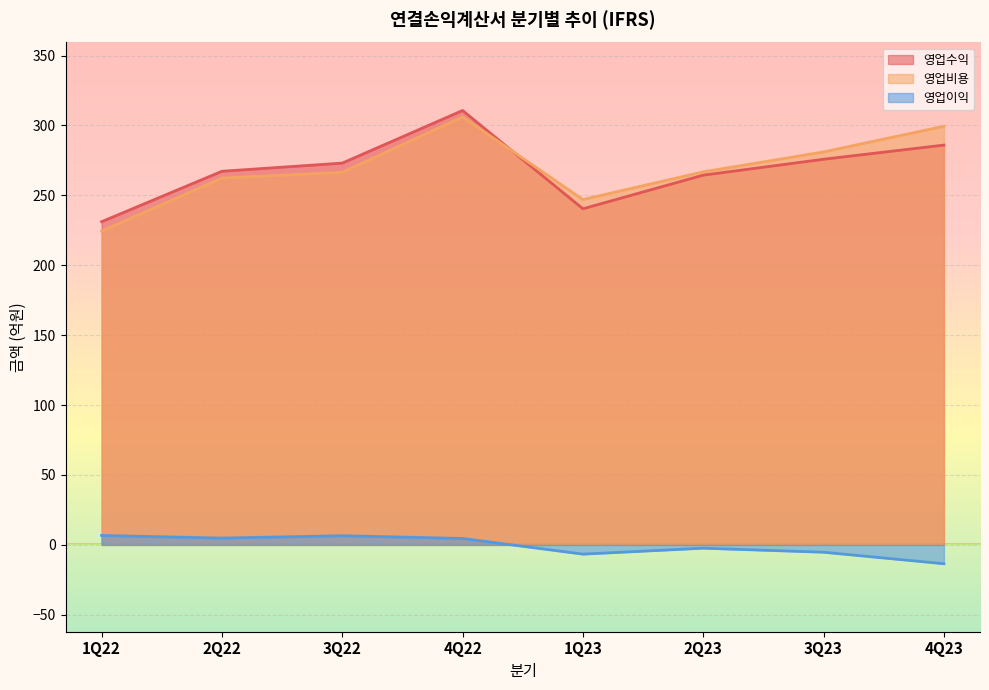

What is the spread (max minus min) of values at 1Q23?

253.6